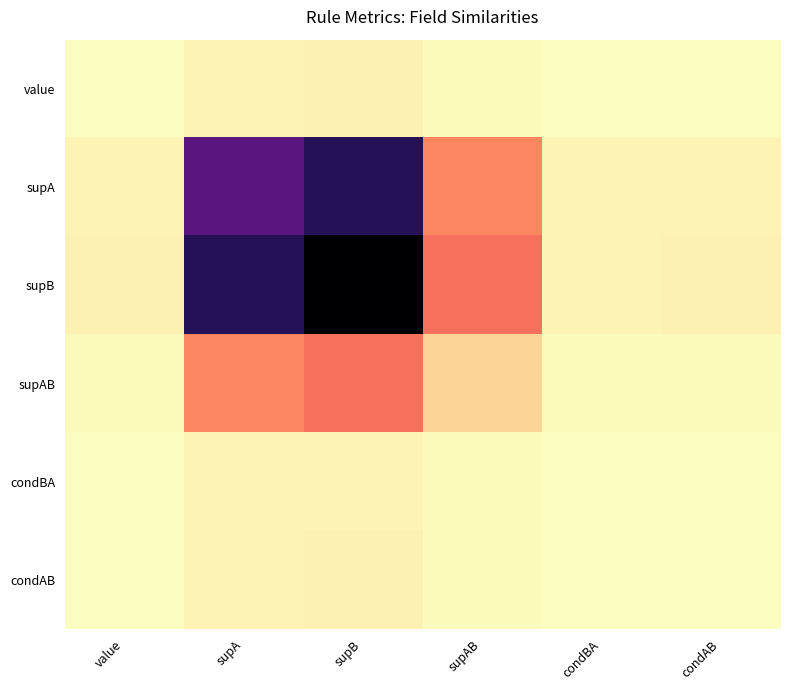

At how many categories does at least one series exceed 0?

6